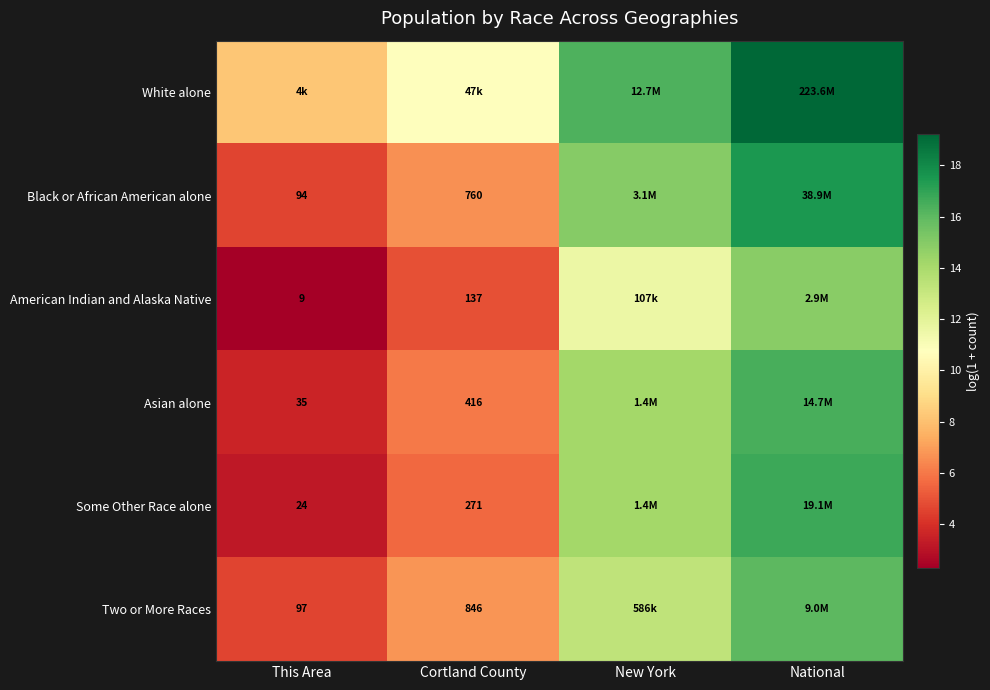

How many values in the American Indian and Alaska Native series are below 11?

2